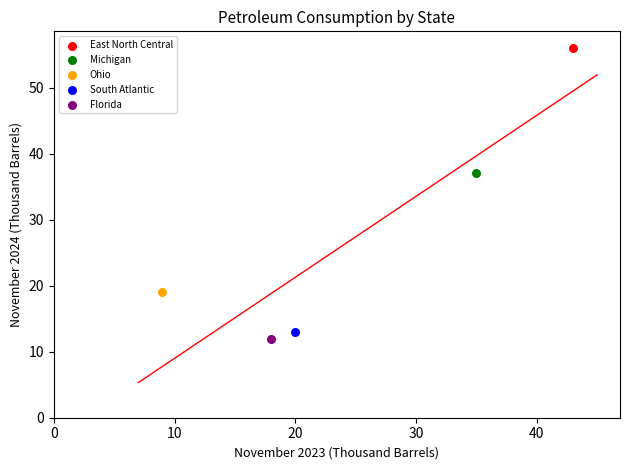

Which series contains the lowest Y value?

Florida